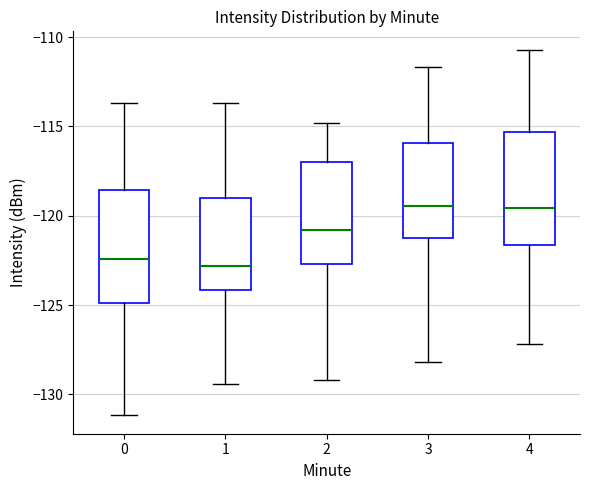

Reading left to right, read every box against the y-axis: the position of its median line, the range the box covers, and the ends of its whiskers. The values are not printed on the chart, so give them approximately, as read against the axis.

0: median -122.5, box -125.0 to -118.5, whiskers -131.0 to -113.5
1: median -123.0, box -124.0 to -119.0, whiskers -129.5 to -113.5
2: median -121.0, box -122.5 to -117.0, whiskers -129.0 to -115.0
3: median -119.5, box -121.5 to -116.0, whiskers -128.0 to -111.5
4: median -119.5, box -121.5 to -115.5, whiskers -127.0 to -110.5